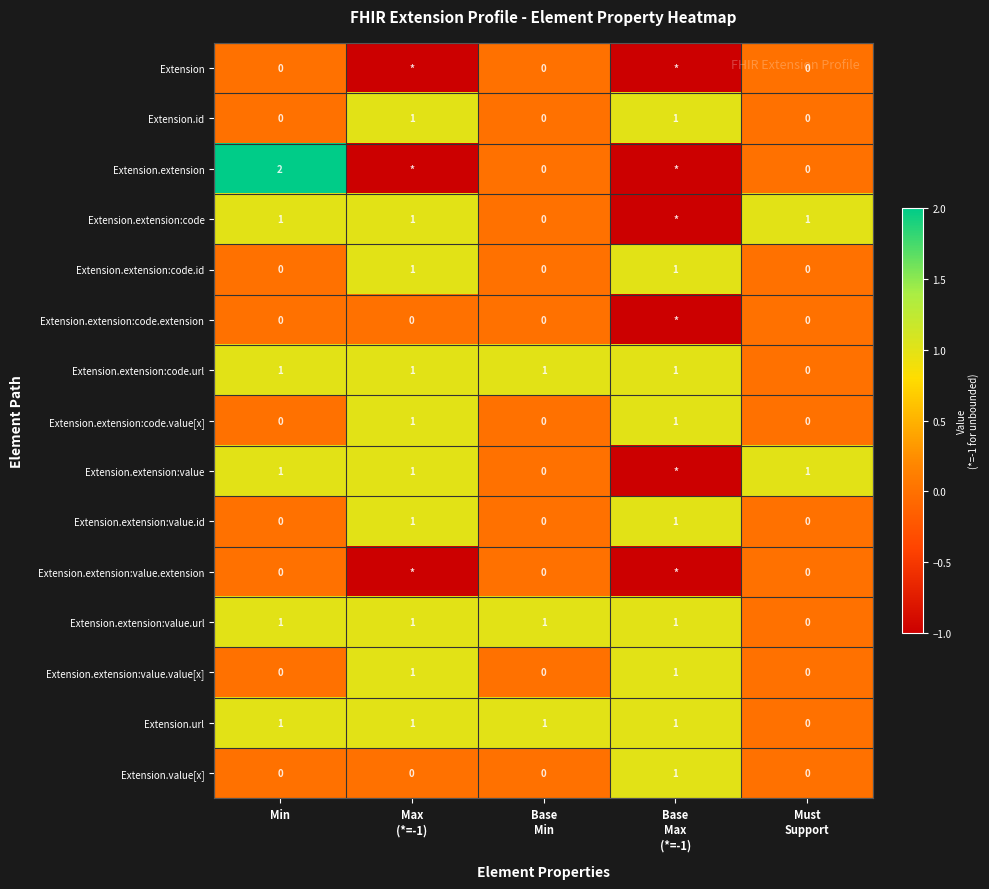

What is the smallest value displayed?

-1